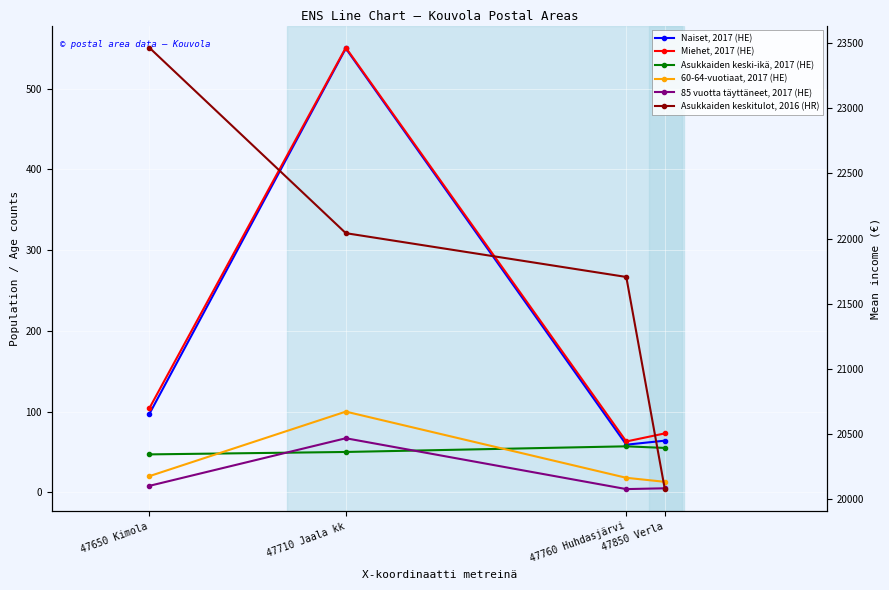

What is the lowest value of the Asukkaiden keskitulot, 2016 (HR) series?

20079